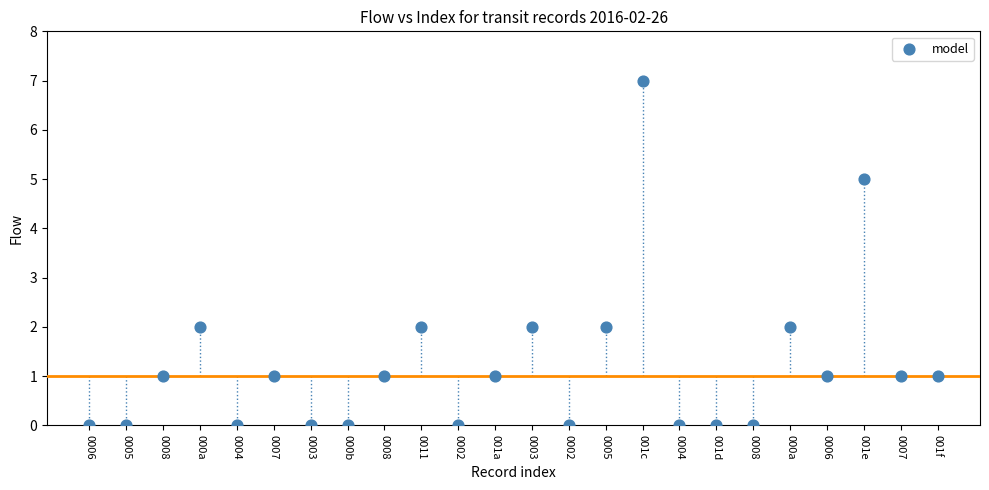

What is the range of Y values (max minus min)?

7